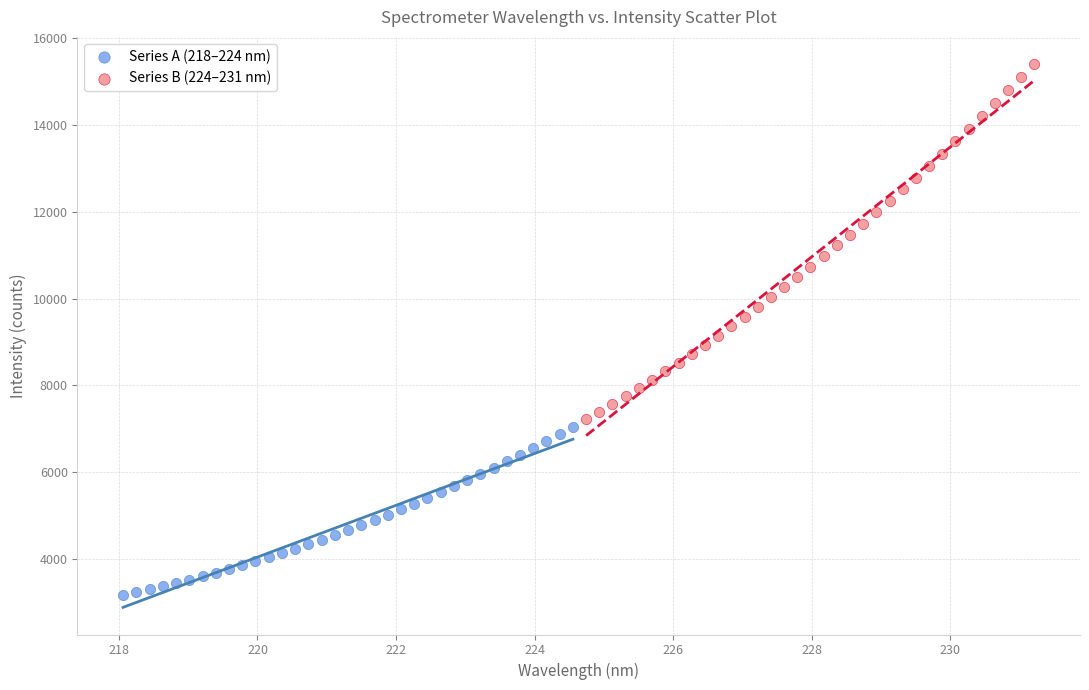

Which series reaches the maximum Y coordinate?

Series B (224–231 nm)